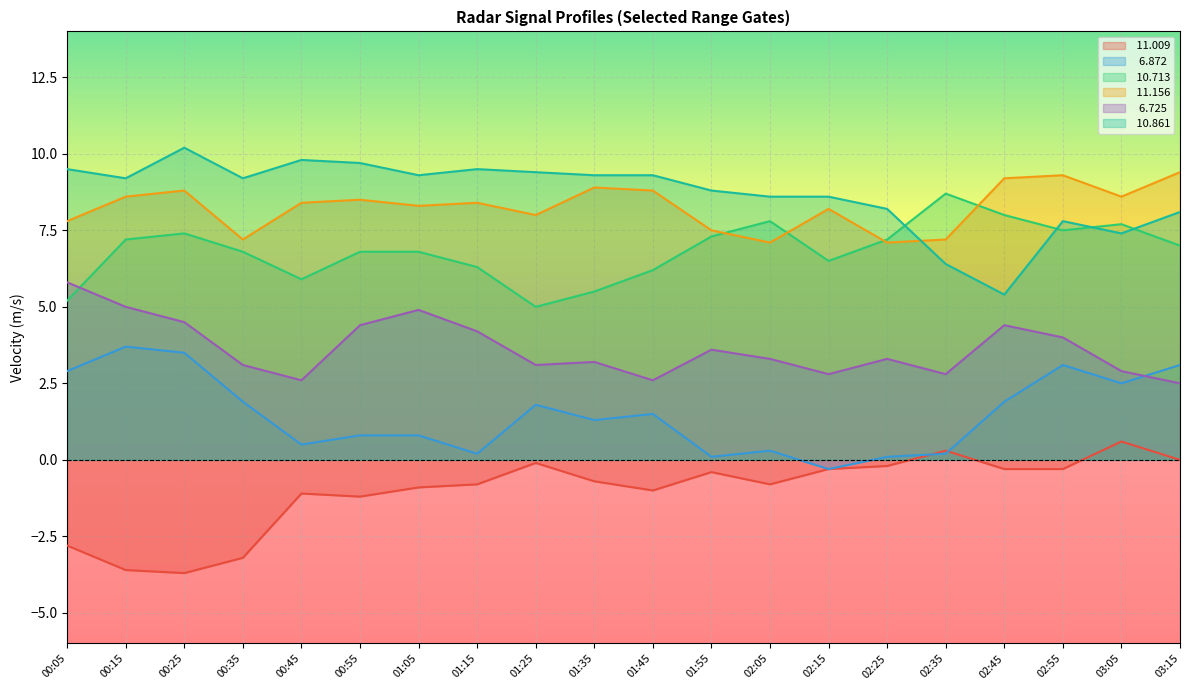

Rank the series by their maximum value, from highest to lowest.

 10.861,  11.156,  10.713,   6.725,   6.872,  11.009